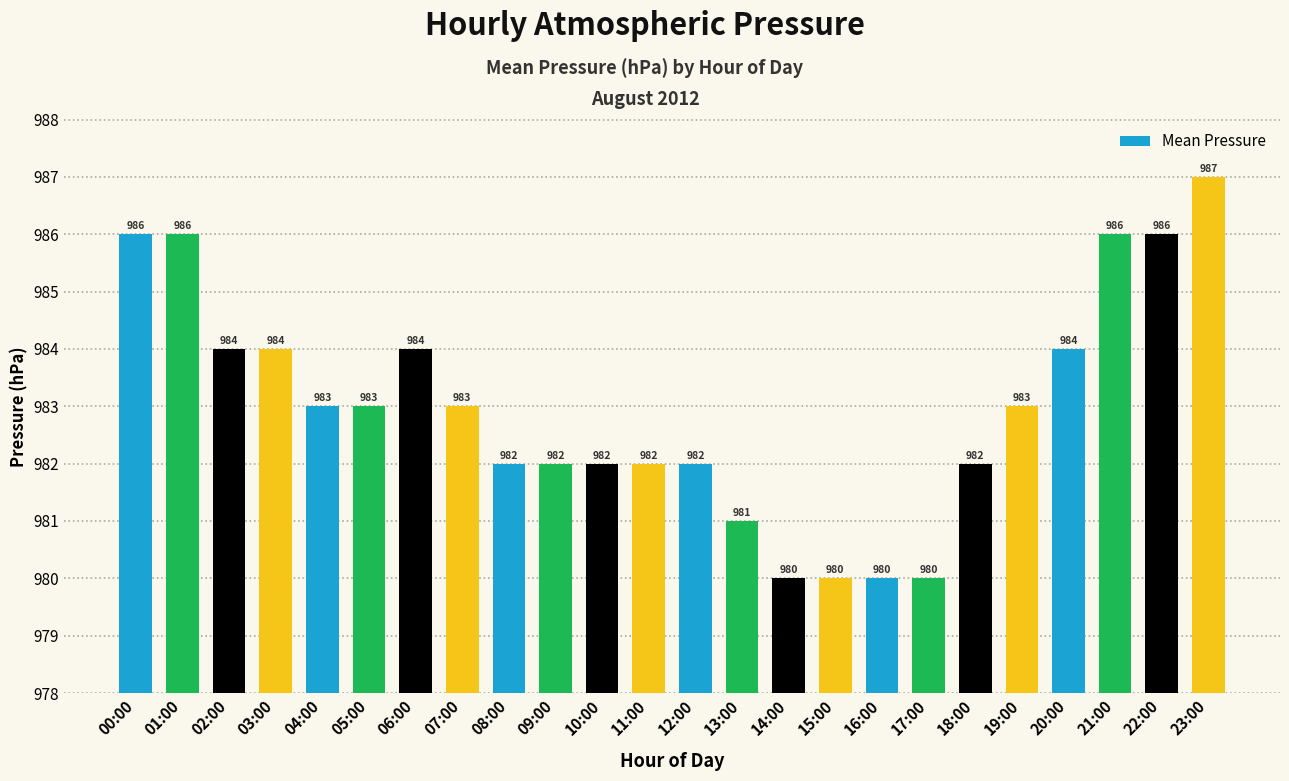

What is the average value?

983